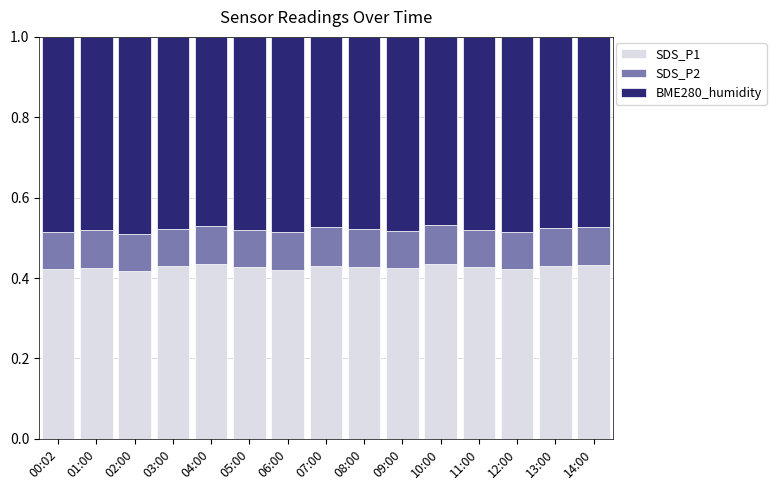

What is the sum of the SDS_P1 values at 02:00 and 03:00?

0.8